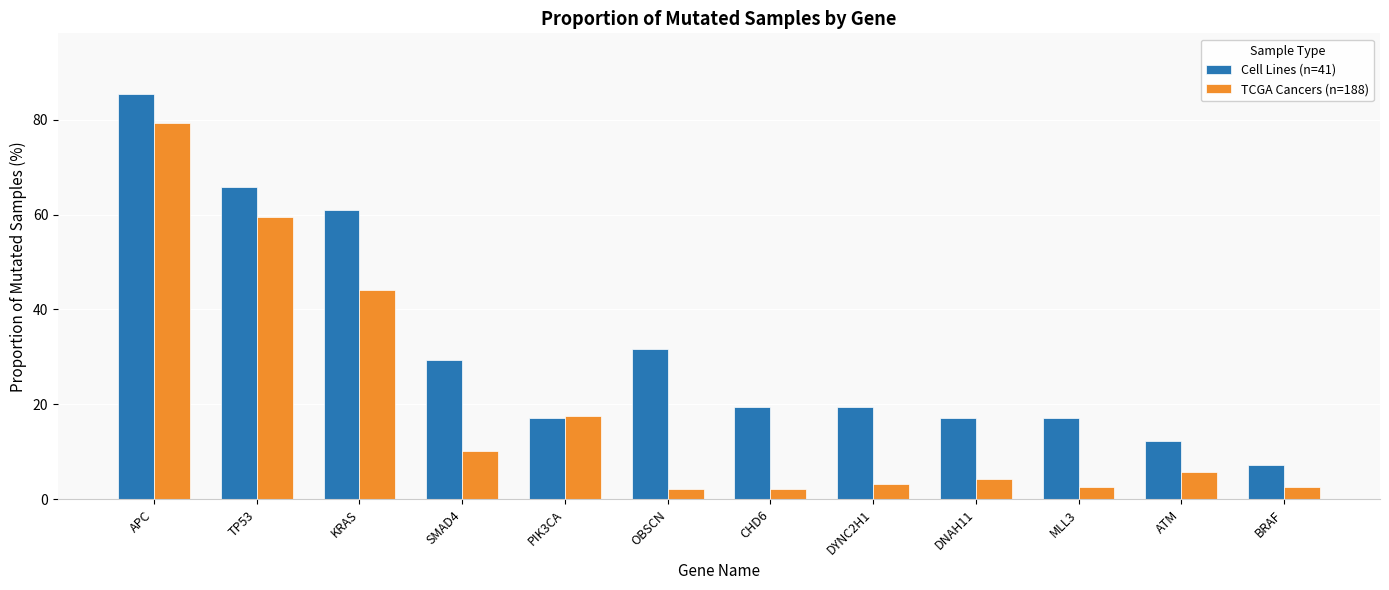

Which series has the largest range (max minus min)?

Cell Lines (n=41)